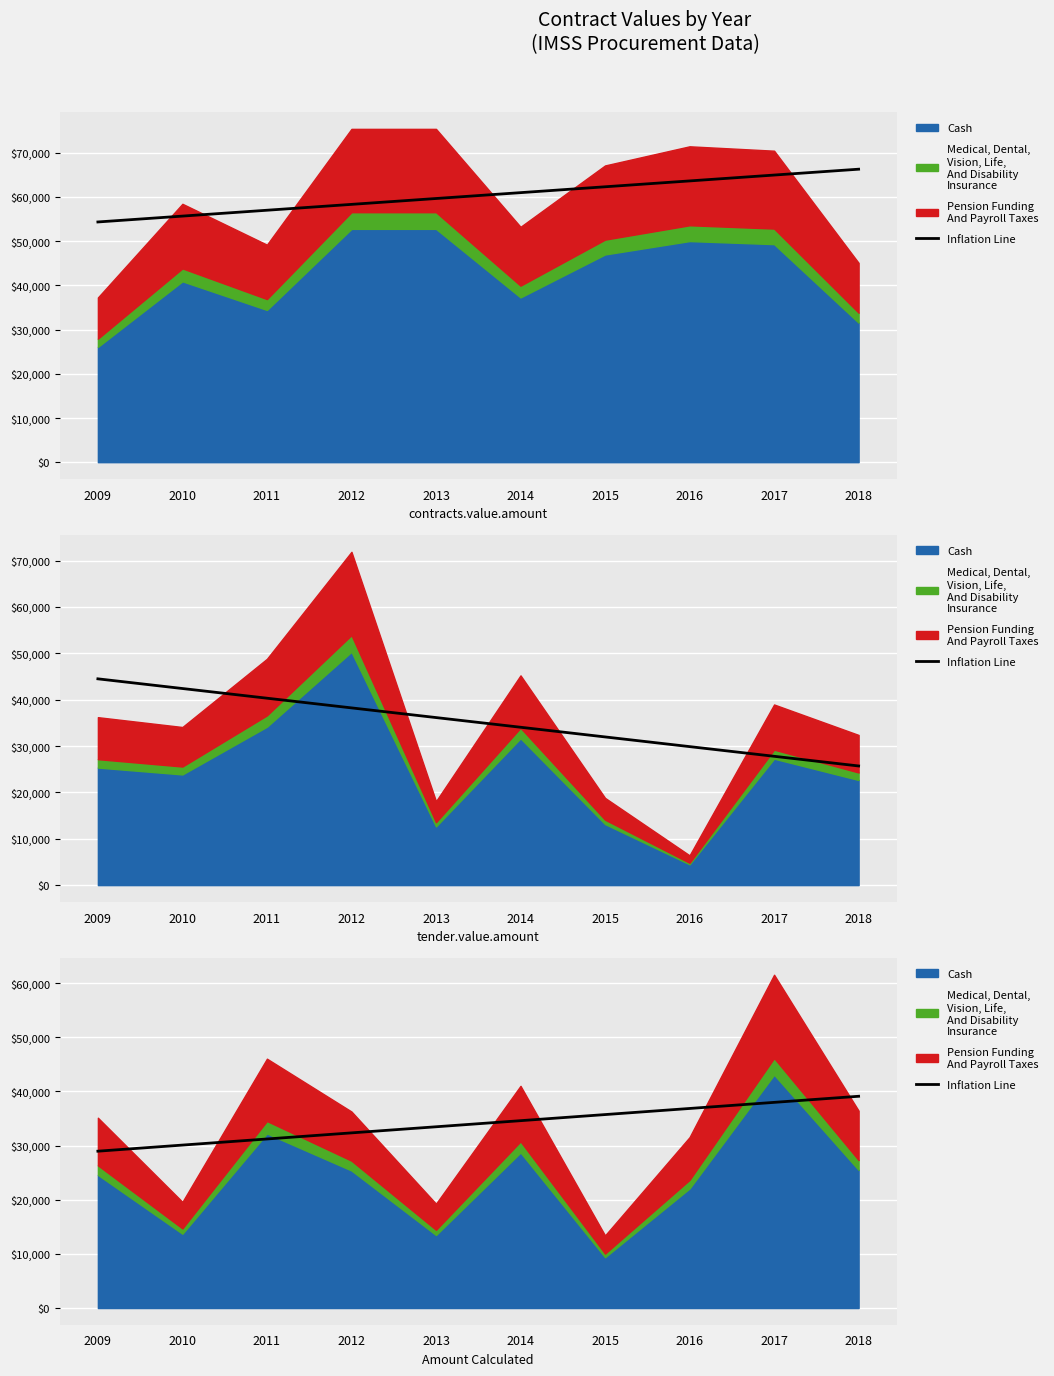

Read the value at 2012.

32338.6